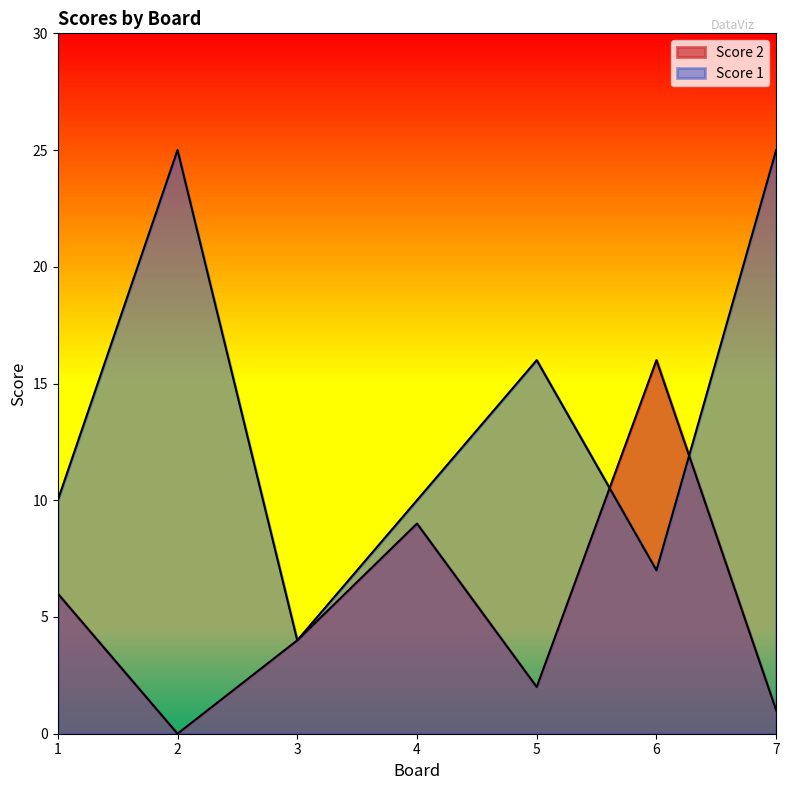

After their last crossing, which series has the higher values: Score 1 or Score 2?

Score 1